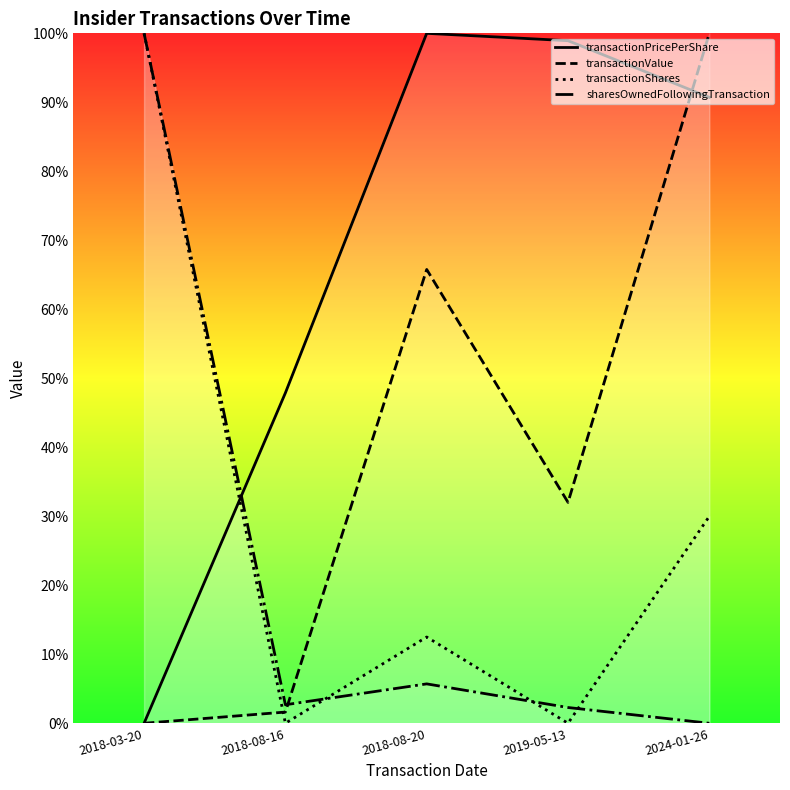

Which series has the widest spread of values?

transactionPricePerShare